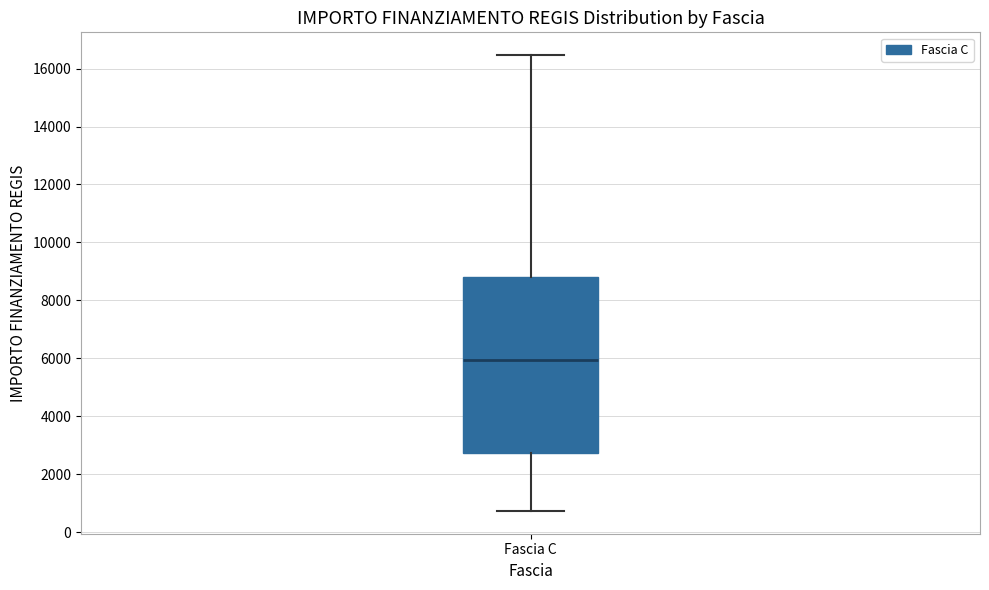

Read this box plot against the y-axis: the position of the median line, the range covered by the box, and the ends of both whiskers. The values are not printed on the chart, so give them approximately, as read against the axis.

median 6000, box 2800 to 8800, whiskers 800 to 16400